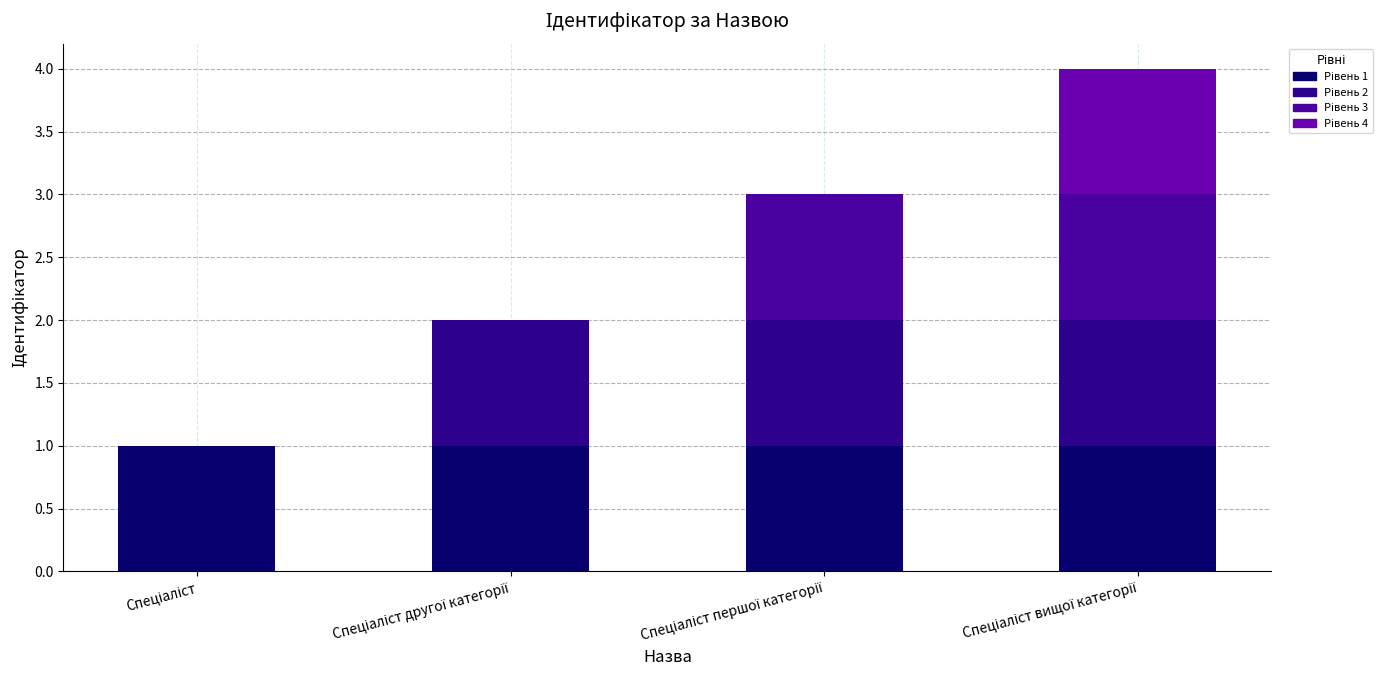

Where is Рівень 3 nearest to the value 0?

Спеціаліст